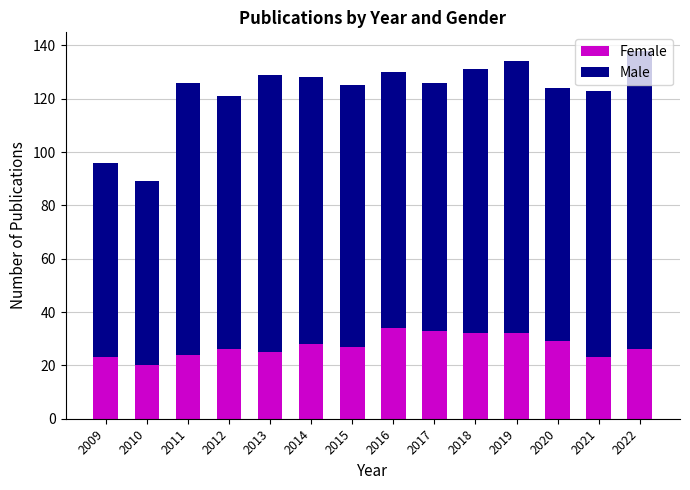

What is the maximum value for Female?

34